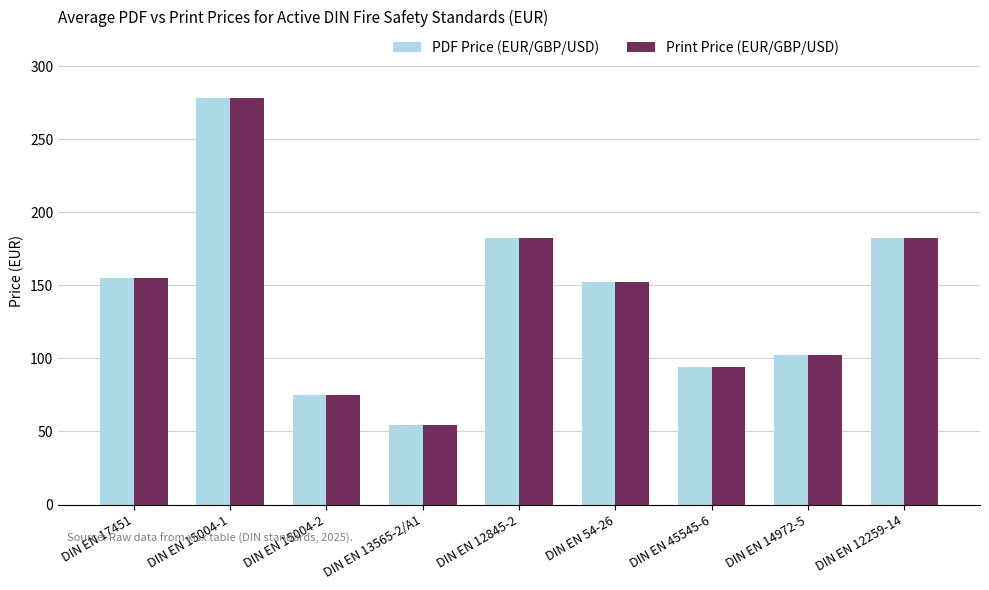

At which label is Print Price (EUR/GBP/USD) closest to 166?

DIN EN 17451